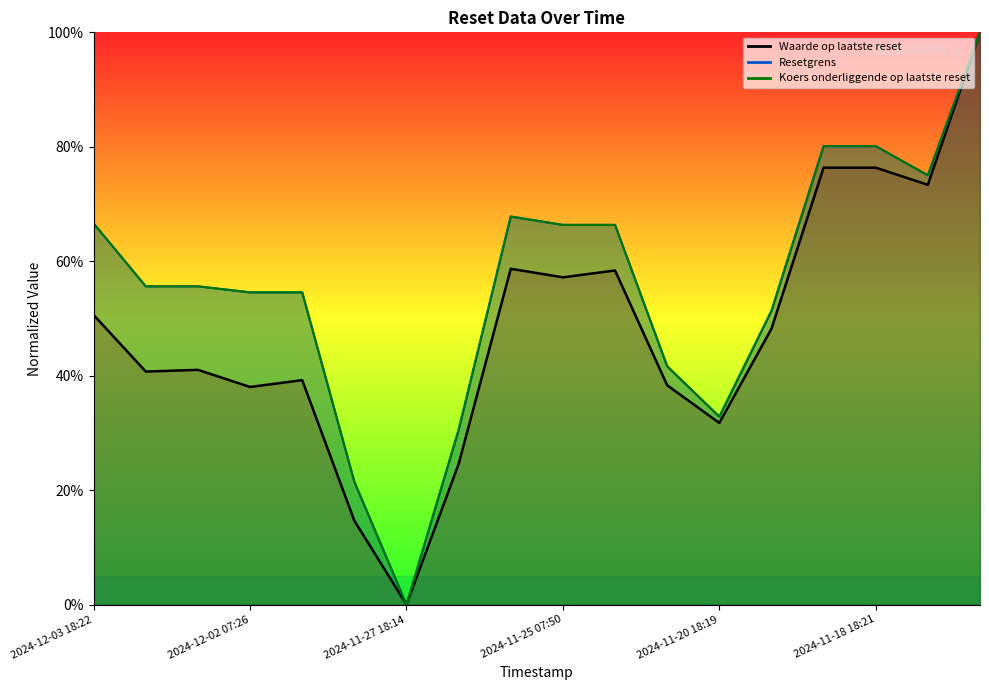

Count the number of categories in the chart.

18